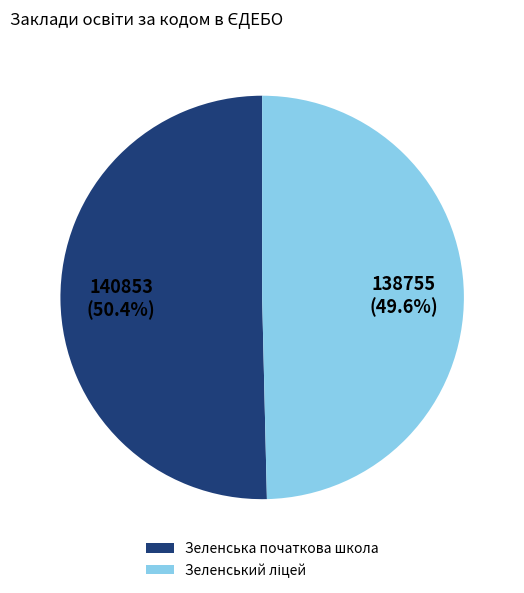

To the nearest percent, what is the average slice percentage?

50%